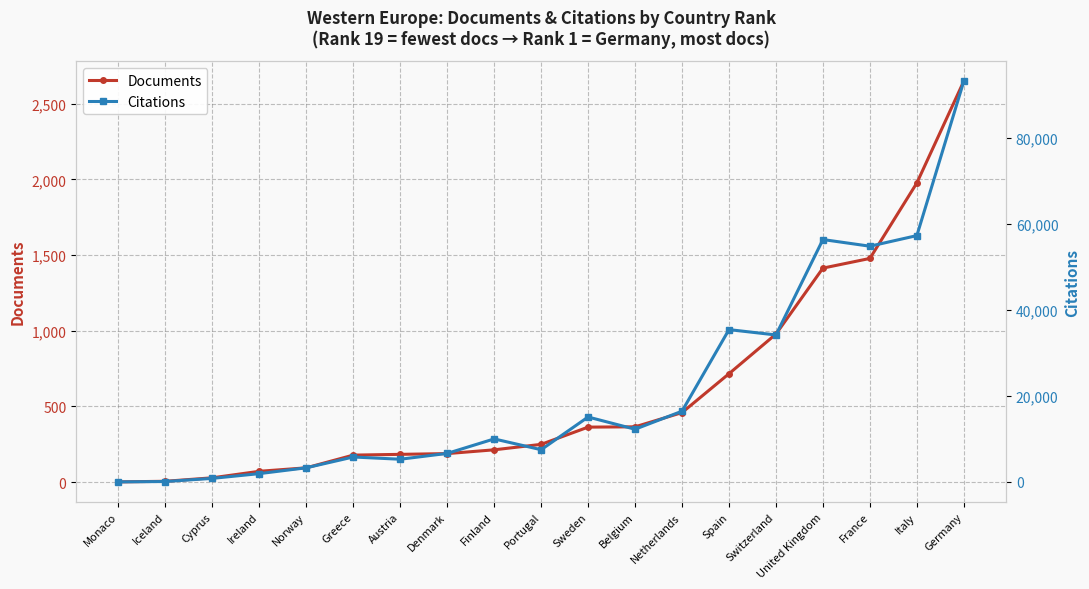

Rank the series by their maximum value, from highest to lowest.

Citations, Documents